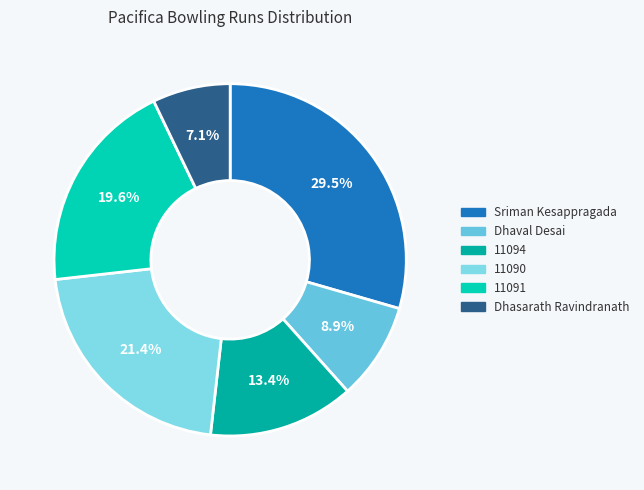

Which slice is the largest?

Sriman Kesappragada